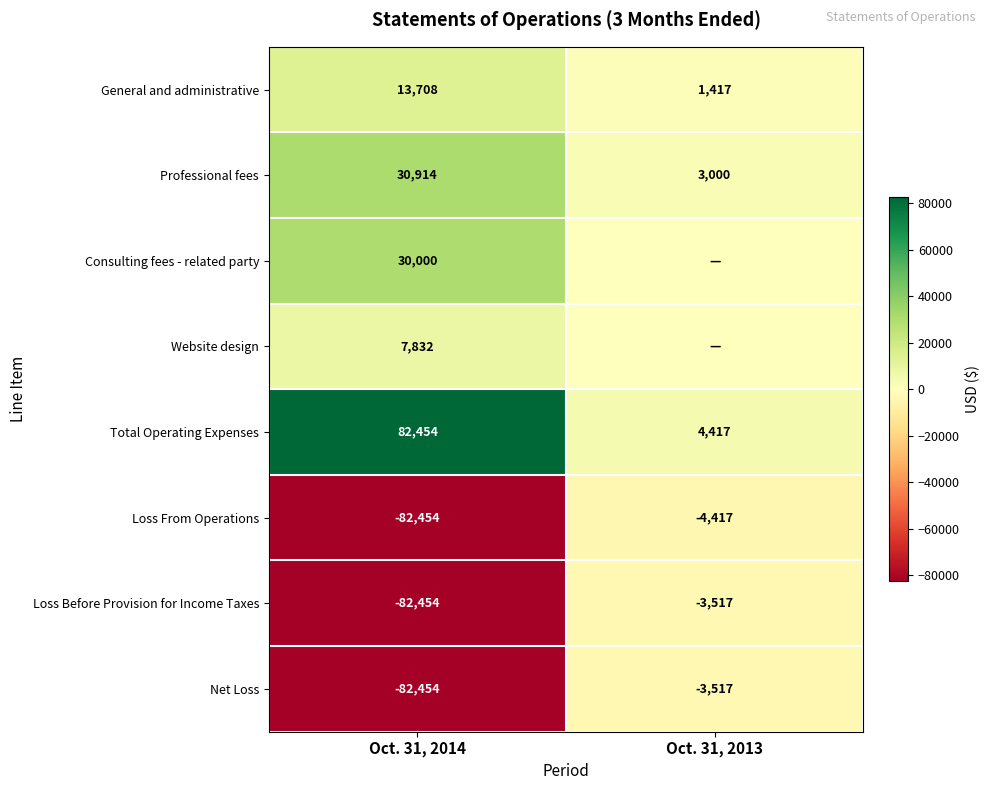

Count the Loss From Operations values in the range -82454 to -4417.

2